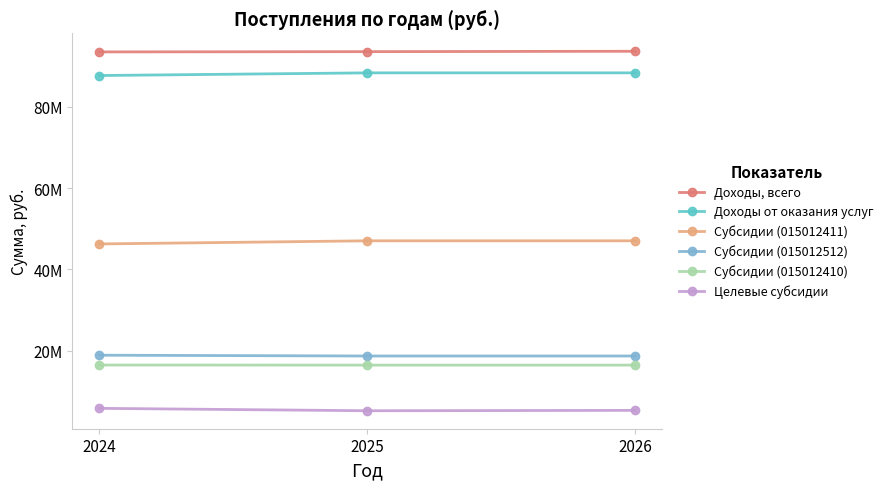

Where is Доходы от оказания услуг nearest to the value 87995326?

2024